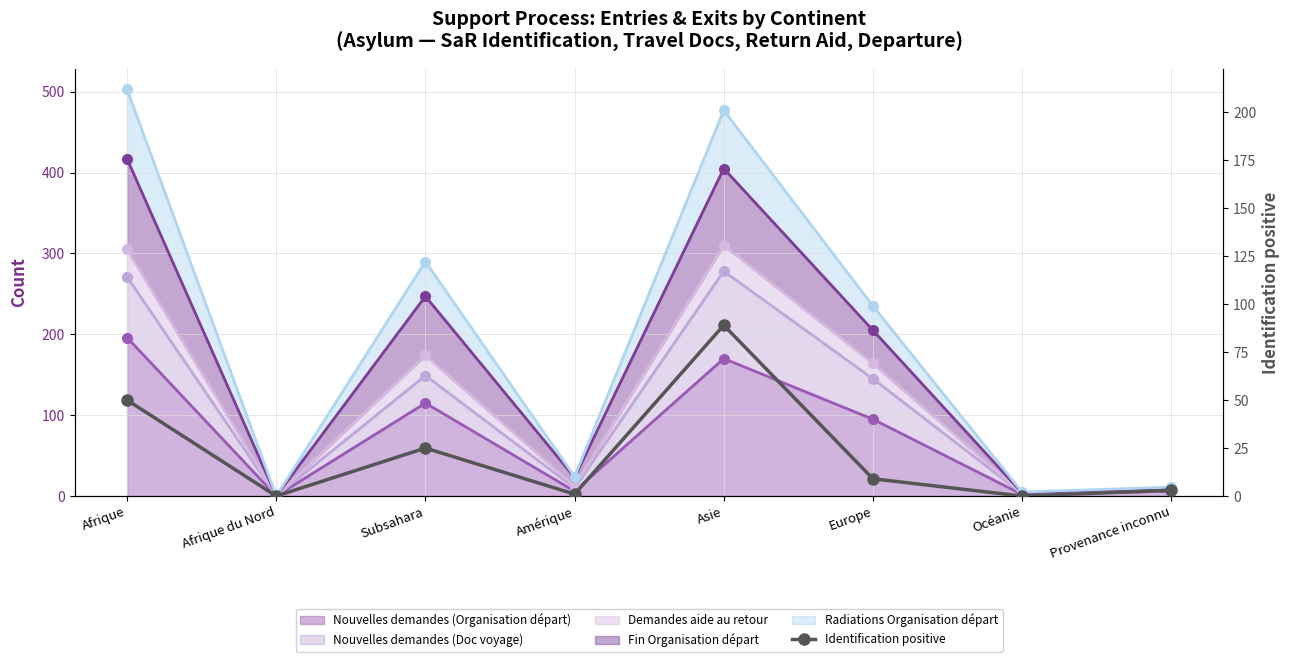

At which label is the value closest to 44?

Afrique